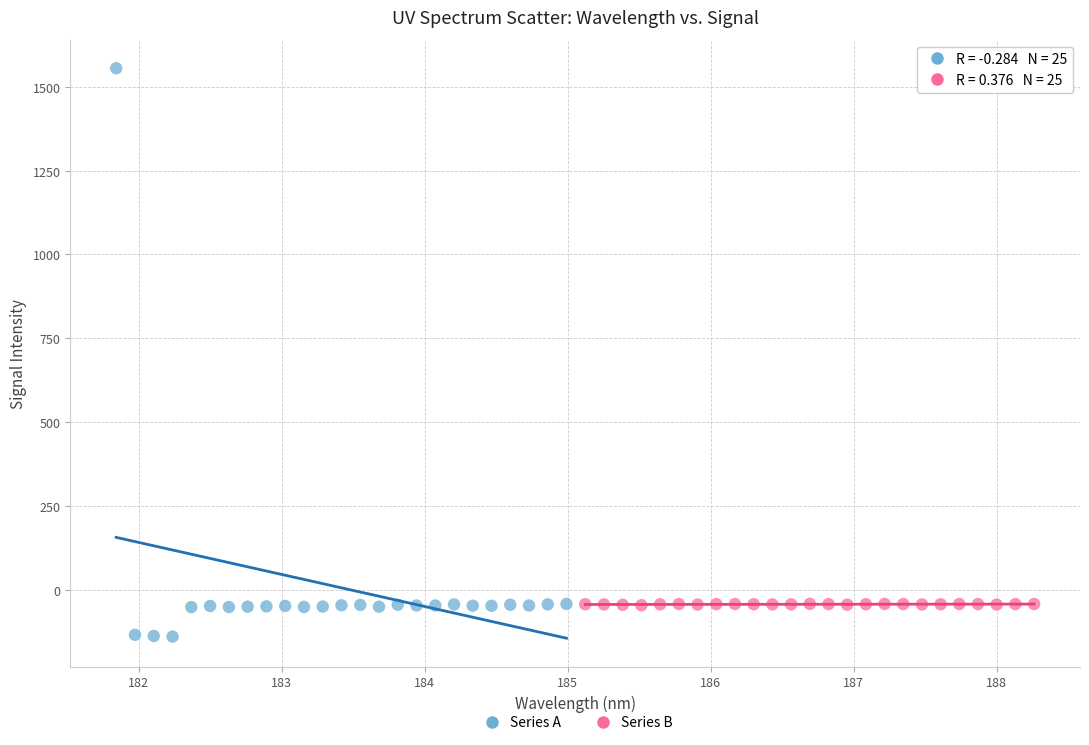

Which series has the widest spread of Y values?

Series A